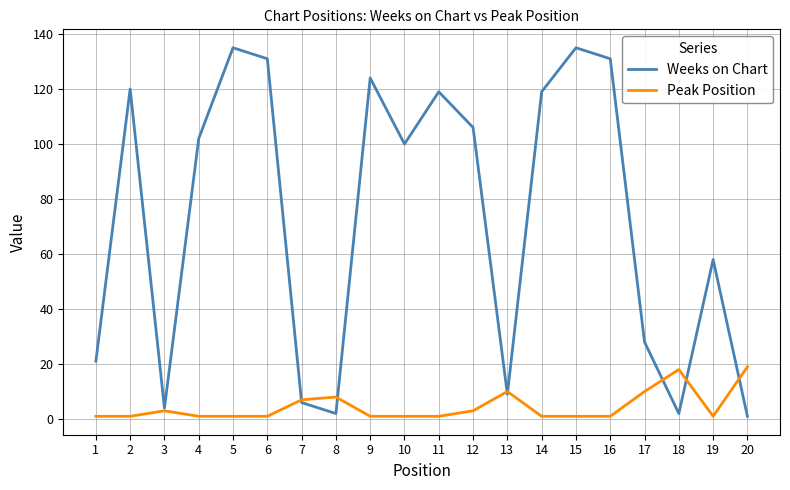

Reading left to right, what are all the values shown in this chart?

Weeks on Chart: 21	120	4	102	135	131	6	2	124	100	119	106	9	119	135	131	28	2	58	1
Peak Position: 1	1	3	1	1	1	7	8	1	1	1	3	10	1	1	1	10	18	1	19